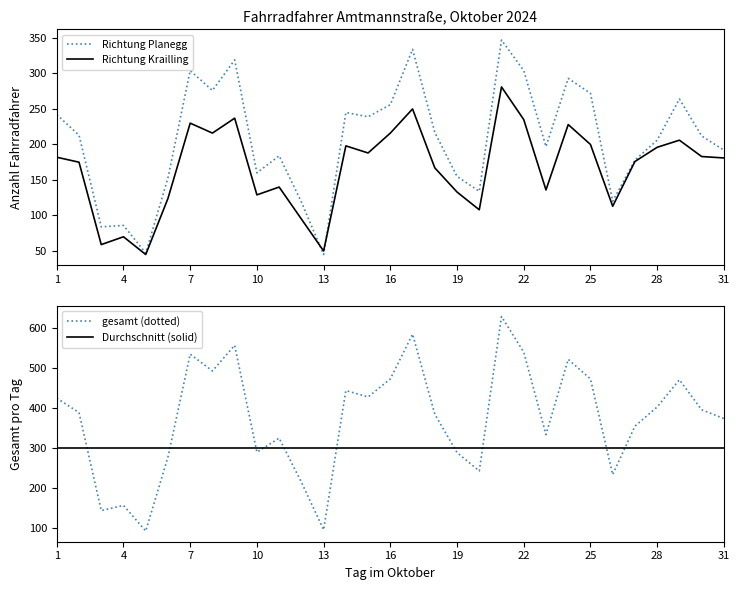

What is the total value across all series at 19?

1368